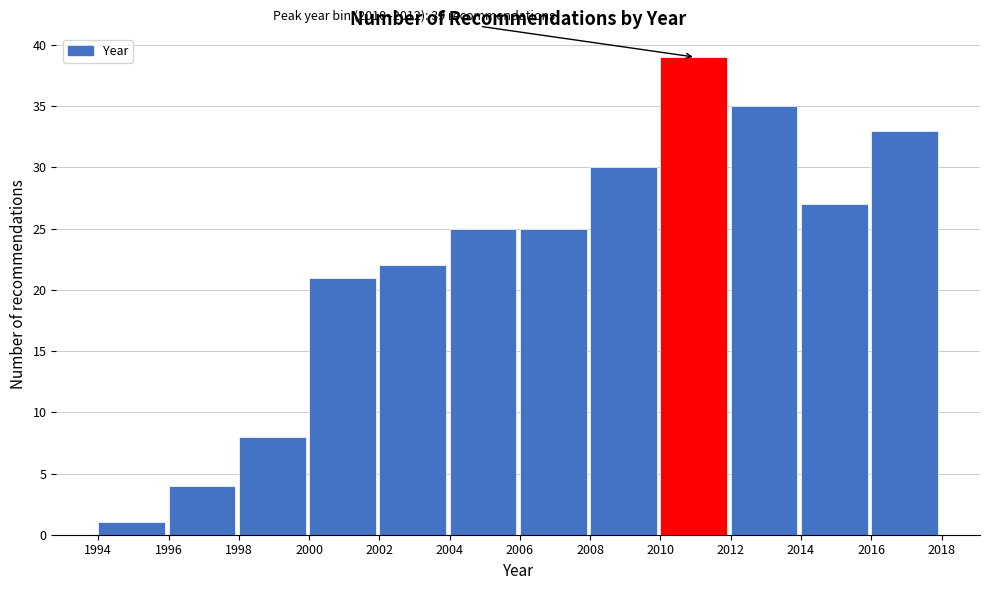

Which range on the x-axis has the tallest bar?

2010 to 2012